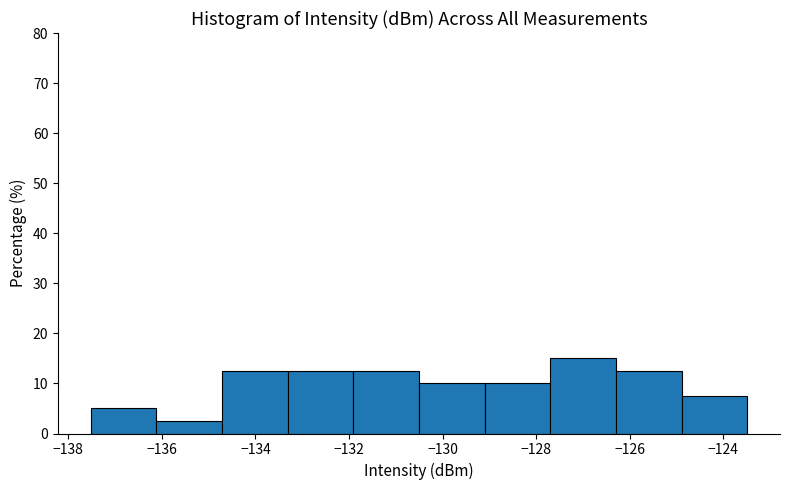

Reading left to right, transcribe this chart: for each bar, give the range it covers on the x-axis and its height. Neither the bar edges nor the heights are printed on the chart, so give them approximately, as read against the axes.

-137.6 to -136.2: 5
-136.2 to -134.8: 3
-134.8 to -133.4: 13
-133.4 to -132.0: 13
-132.0 to -130.6: 13
-130.6 to -129.2: 10
-129.2 to -127.6: 10
-127.6 to -126.2: 15
-126.2 to -124.8: 13
-124.8 to -123.4: 8